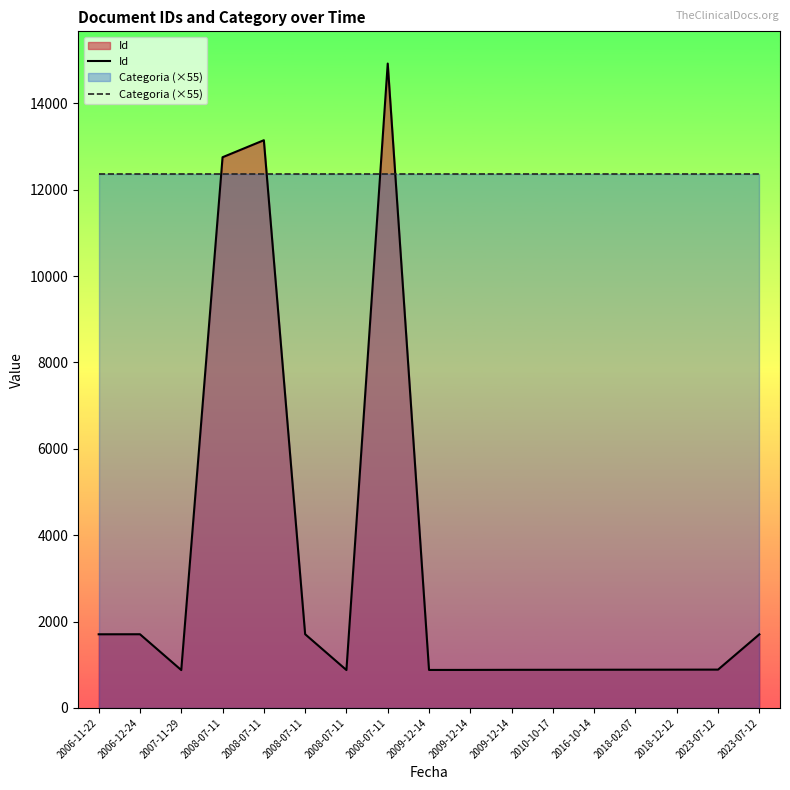

Is it true that Categoria (×55) equals 19400 at 2007-11-29?

False